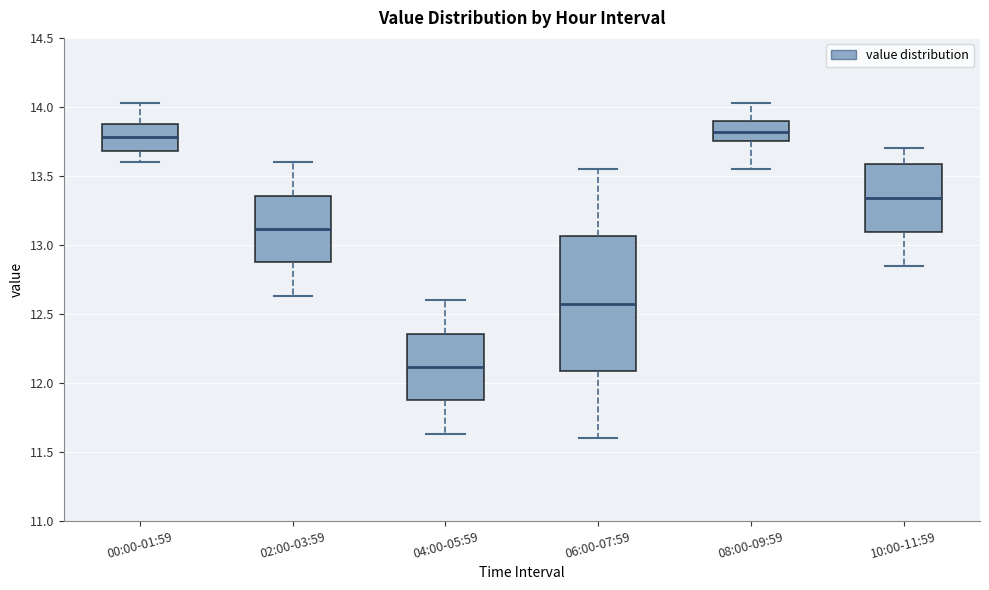

Reading left to right, read every box against the y-axis: the position of its median line, the range the box covers, and the ends of its whiskers. The values are not printed on the chart, so give them approximately, as read against the axis.

00:00-01:59: median 13.80, box 13.70 to 13.90, whiskers 13.60 to 14.05
02:00-03:59: median 13.10, box 12.85 to 13.35, whiskers 12.65 to 13.60
04:00-05:59: median 12.10, box 11.85 to 12.35, whiskers 11.65 to 12.60
06:00-07:59: median 12.60, box 12.10 to 13.05, whiskers 11.60 to 13.55
08:00-09:59: median 13.80, box 13.75 to 13.90, whiskers 13.55 to 14.05
10:00-11:59: median 13.35, box 13.10 to 13.60, whiskers 12.85 to 13.70